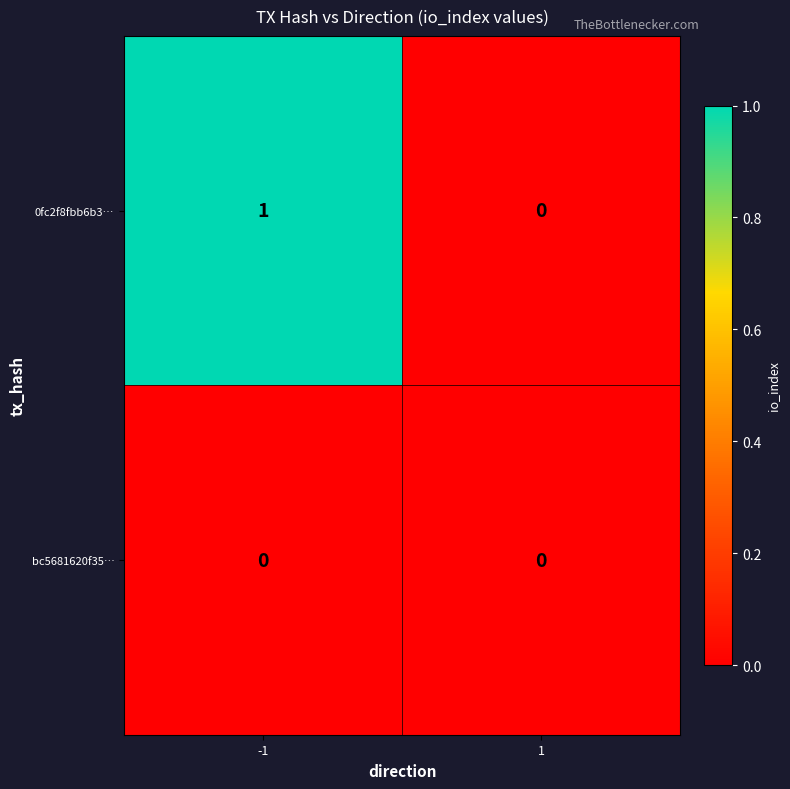

Rank the series by their maximum value, from highest to lowest.

0fc2f8fbb6b3…, bc5681620f35…